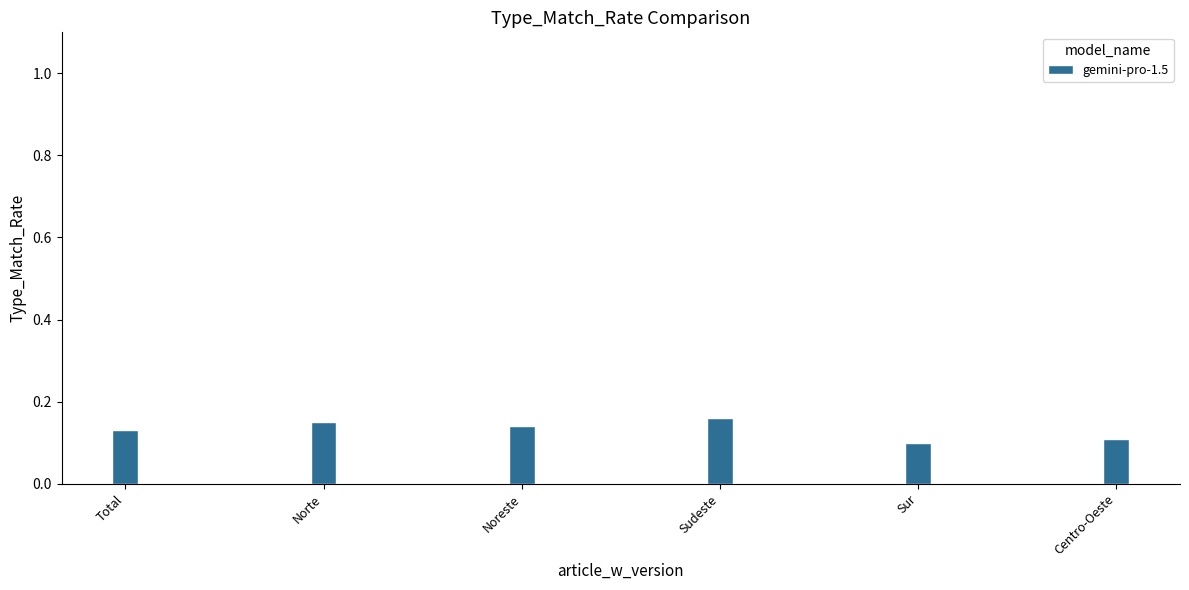

What is the sum of the values at Noreste and Norte?

0.3